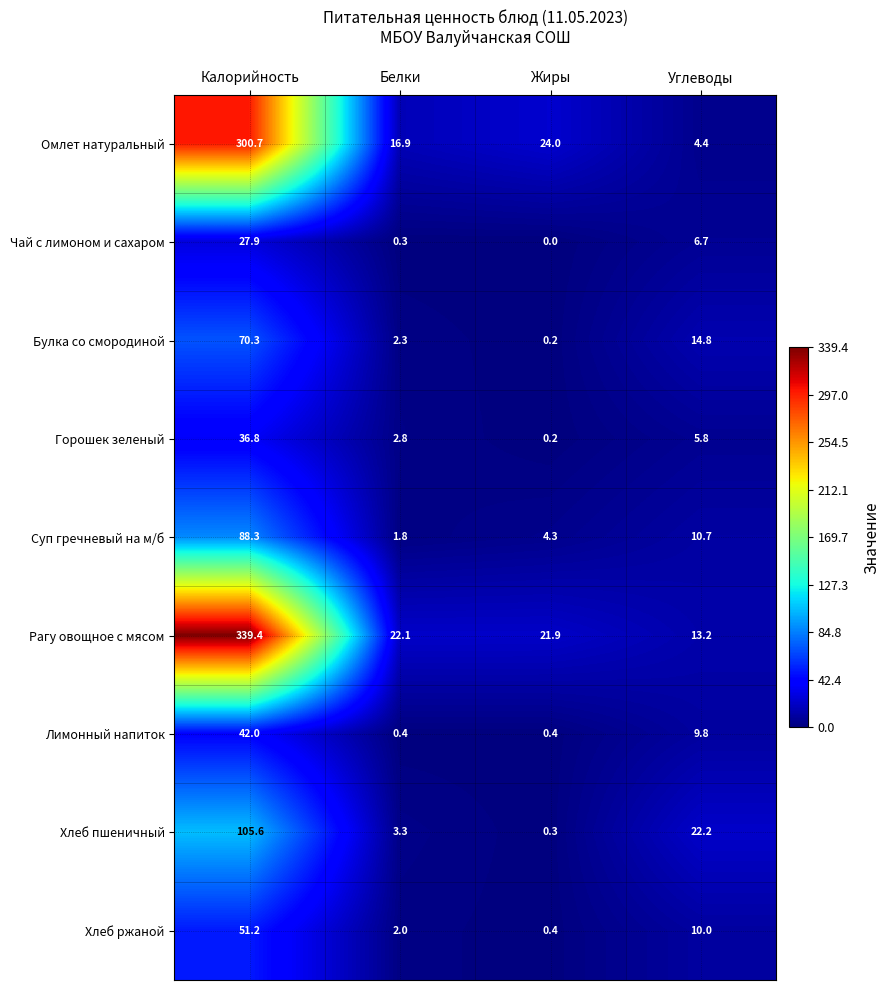

At Белки, list the series in order from smallest to largest.

Чай с лимоном и сахаром, Лимонный напиток, Суп гречневый на м/б, Хлеб ржаной, Булка со смородиной, Горошек зеленый, Хлеб пшеничный, Омлет натуральный, Рагу овощное с мясом